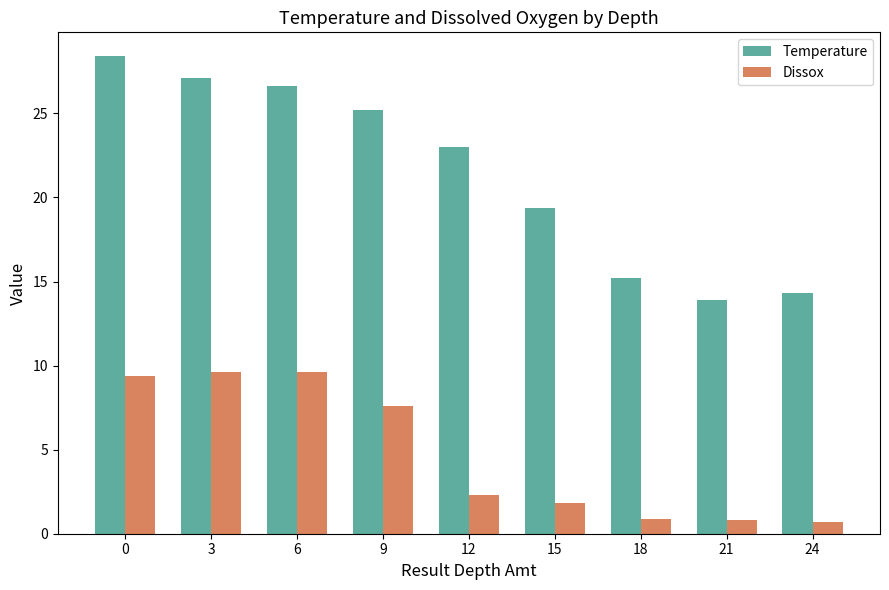

The value of Dissox at 12 is 2.3. True or false?

True